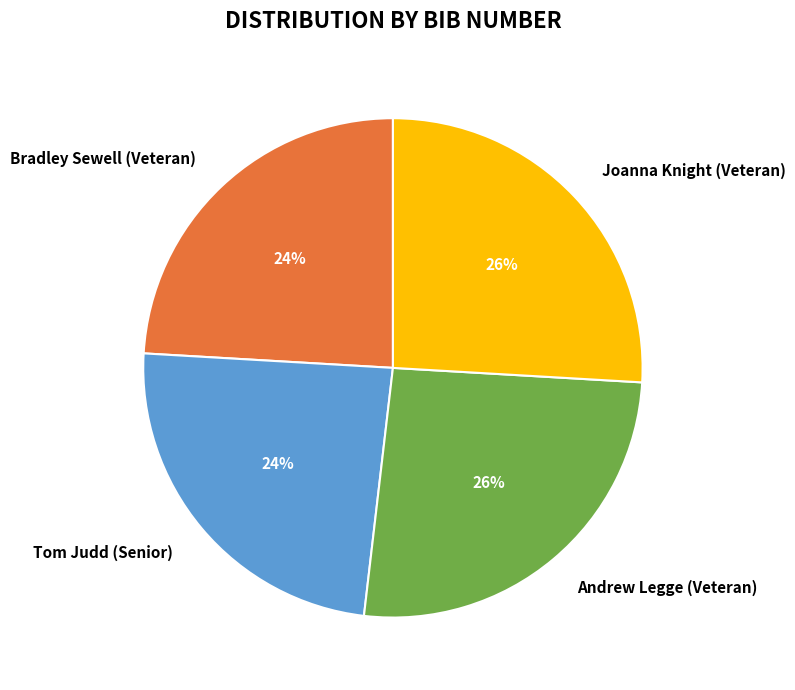

Count the number of slices in the pie.

4